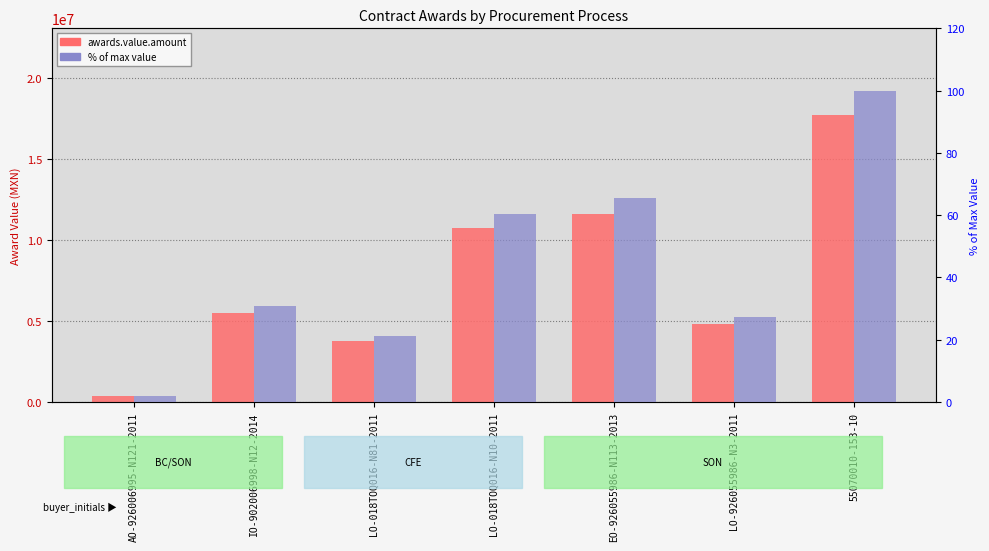

What is the label of the 4th bar from the left?

LO-018TOQ016-N10-2011